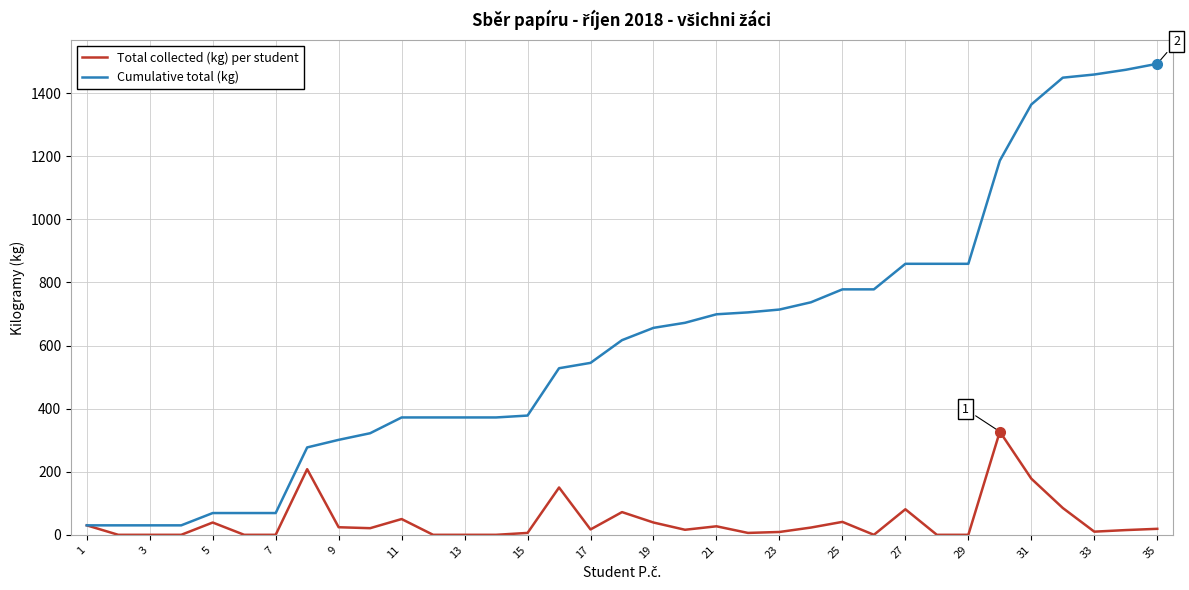

What is the greatest value displayed?

1493